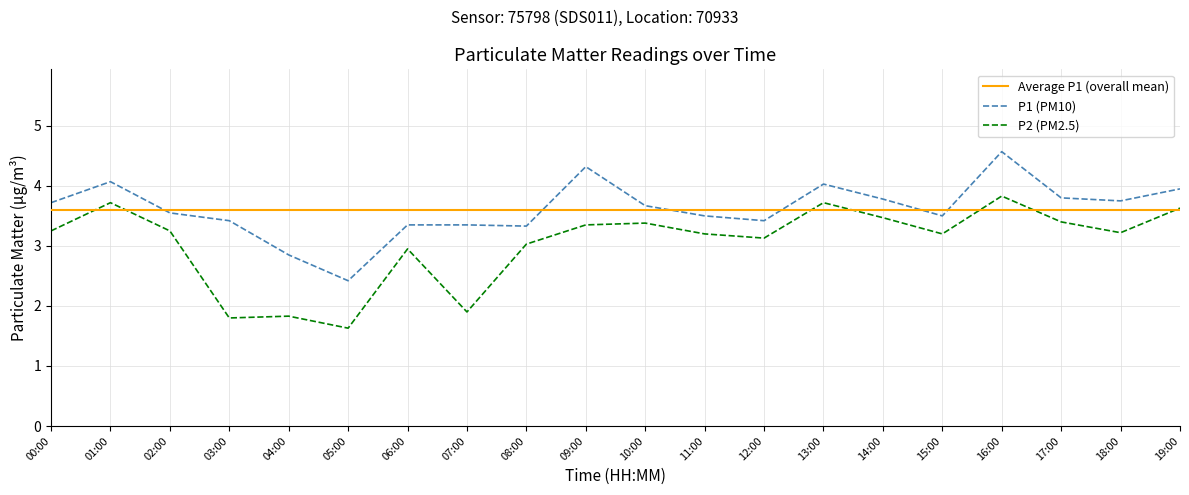

True or false: P1 (PM10) has a value of 0.9 at 19:00.

False